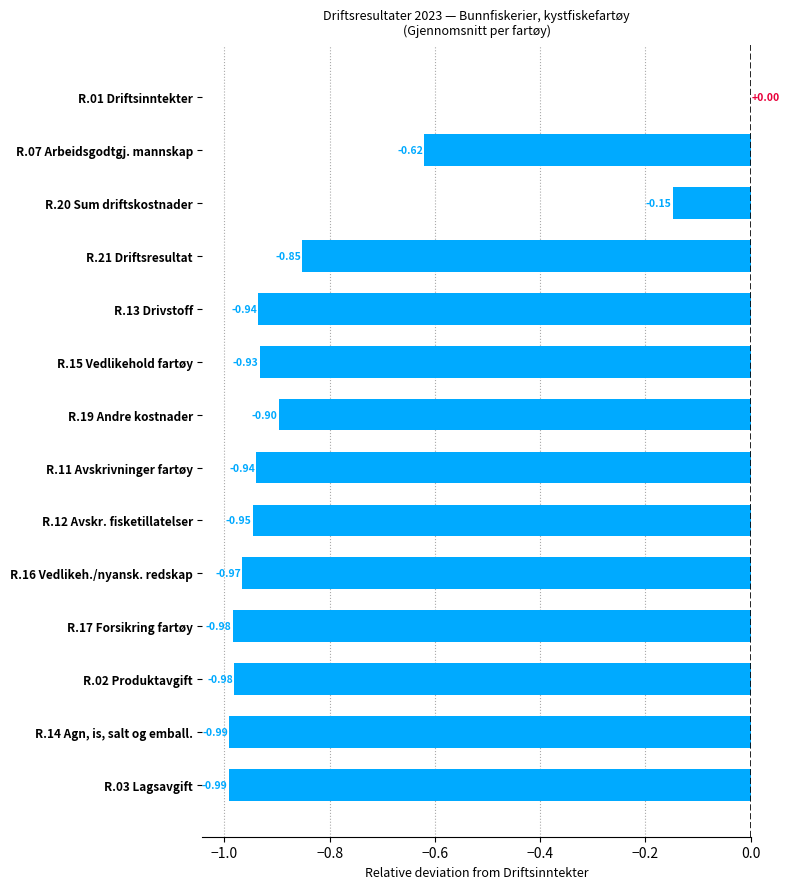

Are the bars horizontal?

Yes